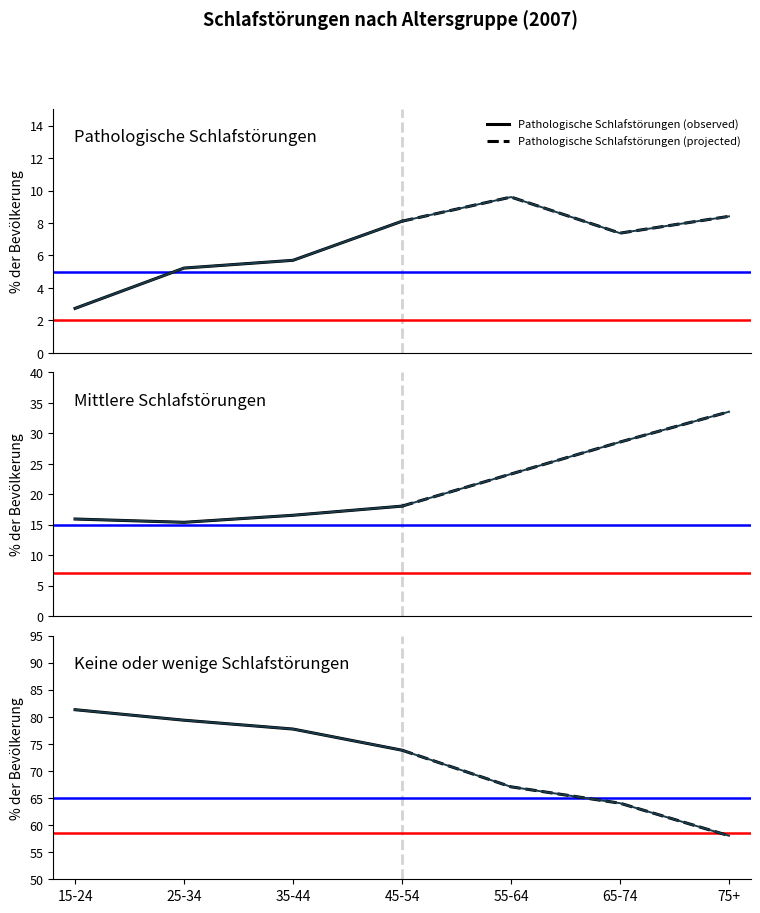

What is the difference between the second highest and minimum values in the Keine oder wenige Schlafstörungen (observed) series?

5.5